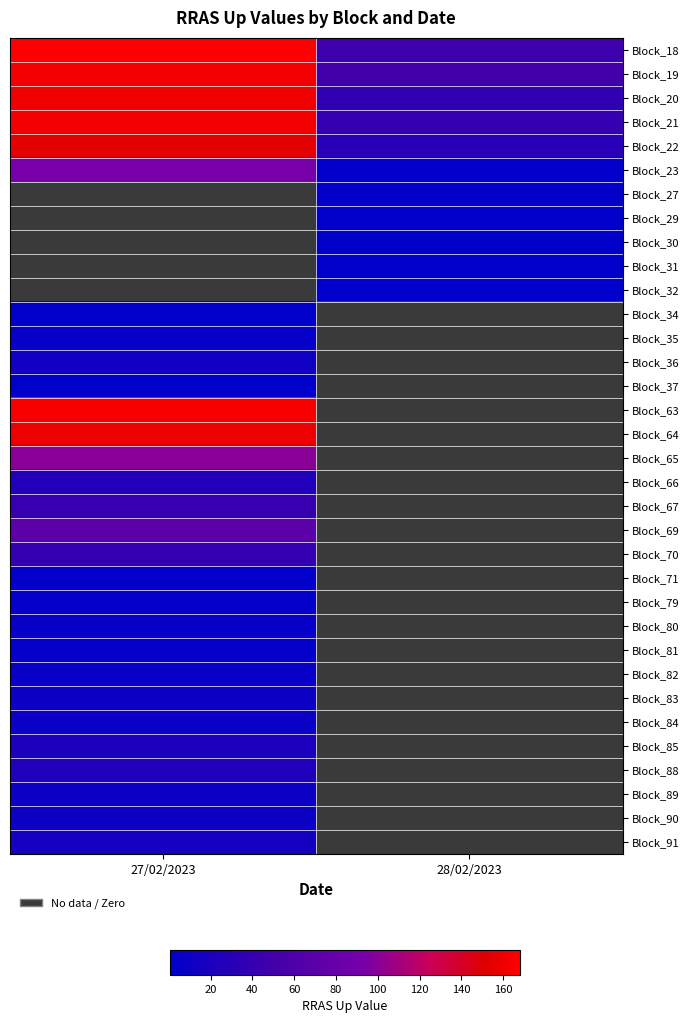

At how many categories does at least one series exceed 67?

1